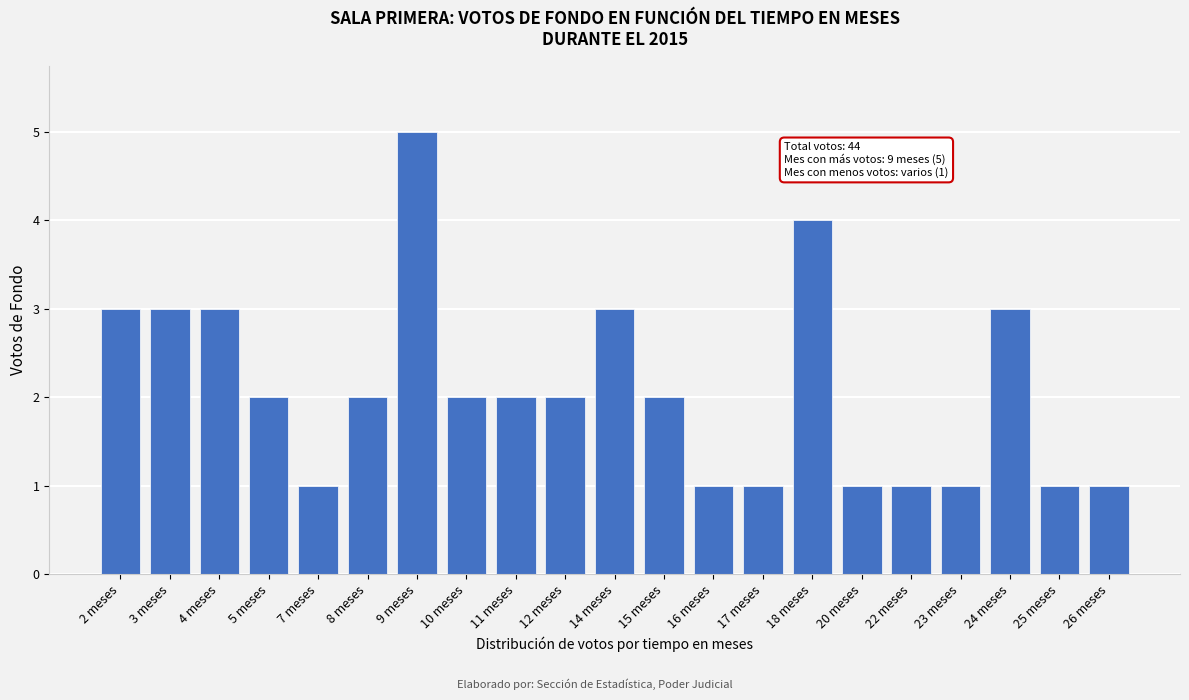

Reading left to right, list all the values displayed in this chart.

2 meses=3	3 meses=3	4 meses=3	5 meses=2	7 meses=1	8 meses=2	9 meses=5	10 meses=2	11 meses=2	12 meses=2	14 meses=3	15 meses=2	16 meses=1	17 meses=1	18 meses=4	20 meses=1	22 meses=1	23 meses=1	24 meses=3	25 meses=1	26 meses=1